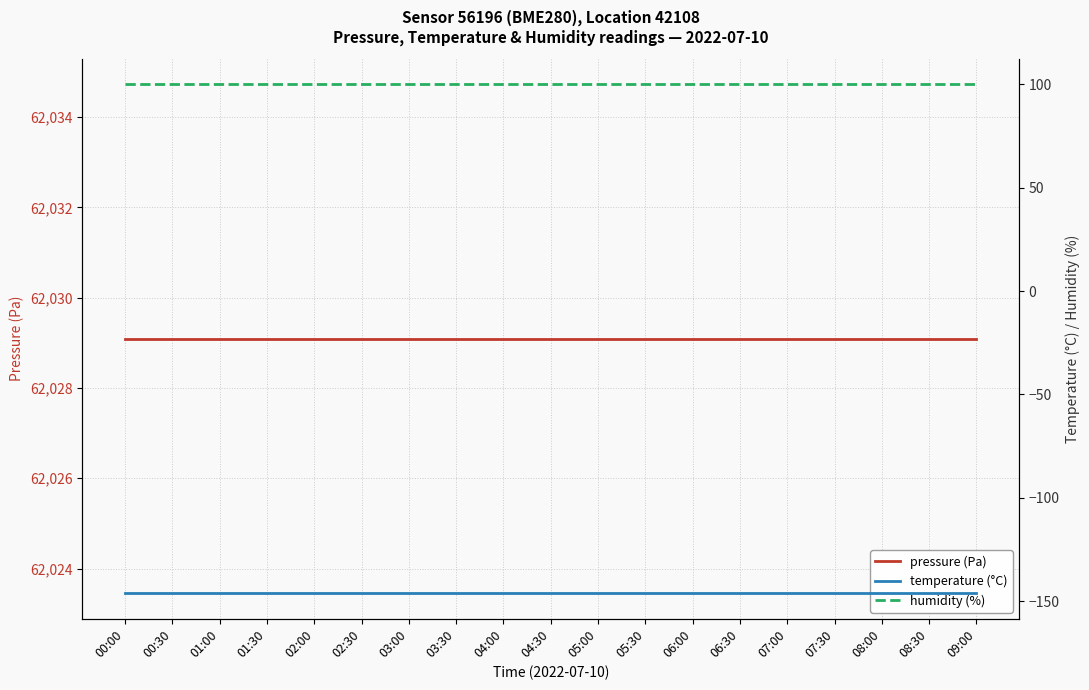

At how many categories does at least one series exceed 24250?

19